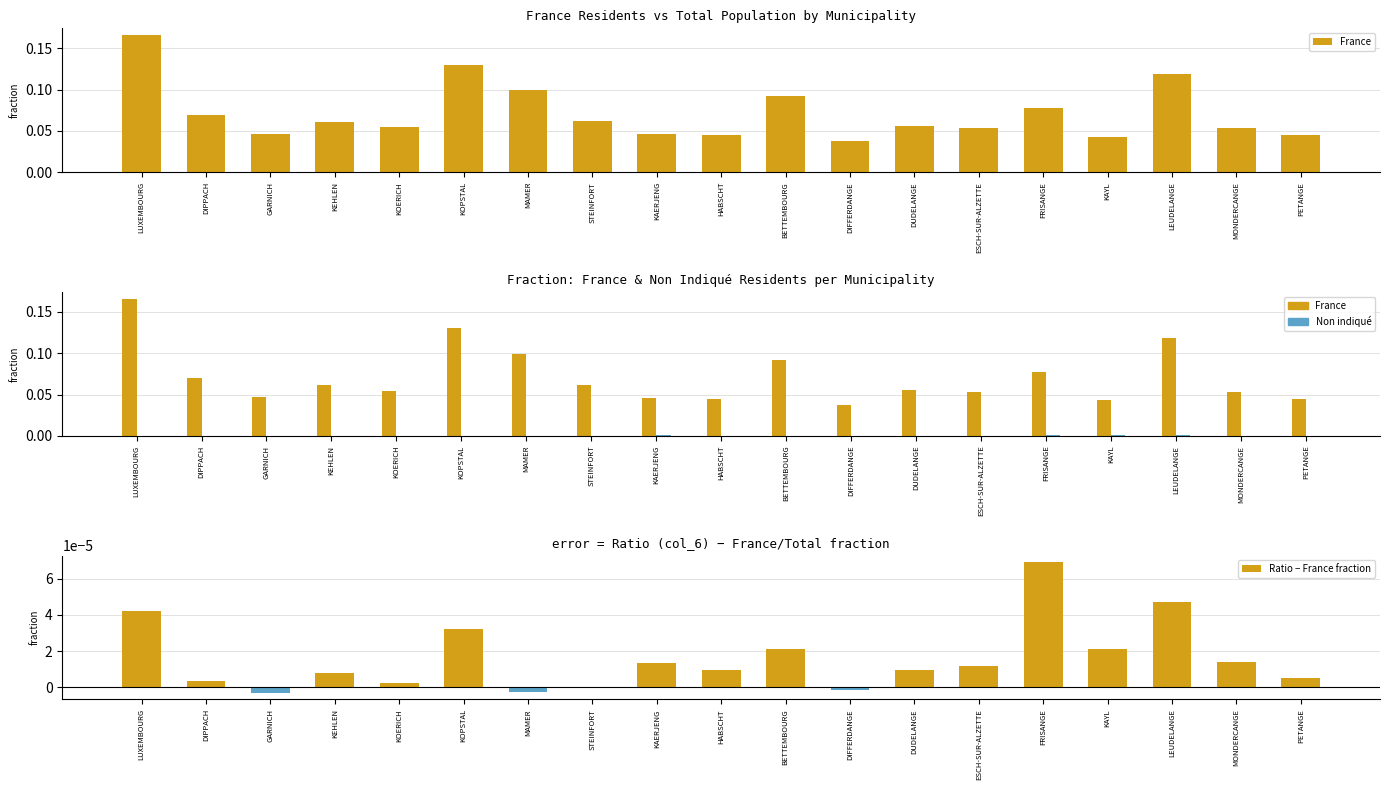

How many values in Non indiqué are above zero?

13